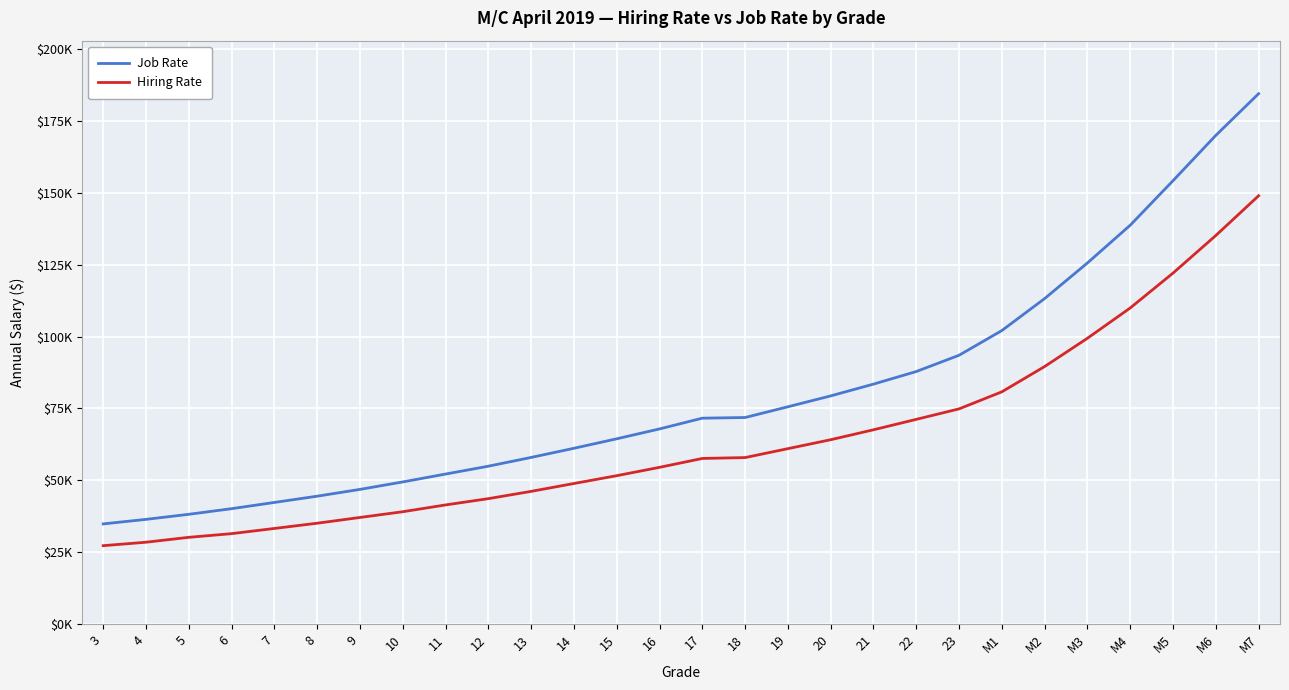

At how many categories does at least one series exceed 58933?

17